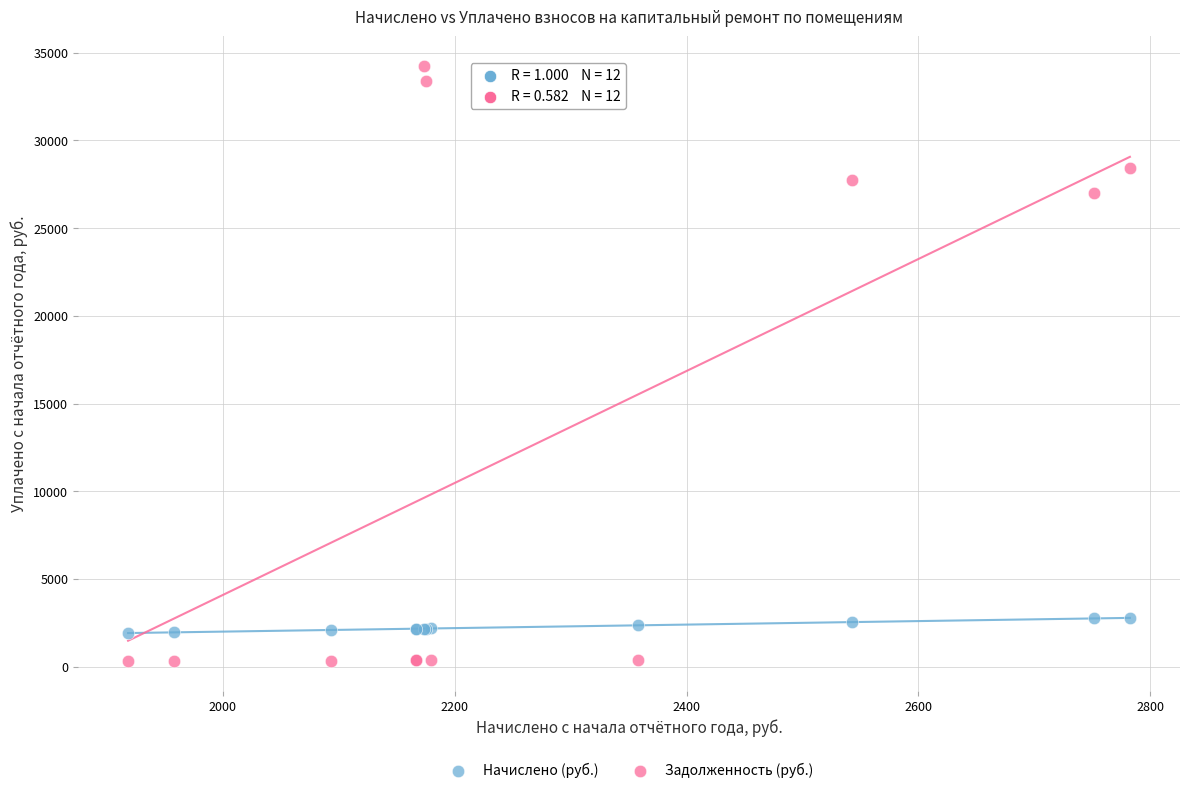

In the Задолженность (руб.) series, what Y value is closest to 17273?

27026.5